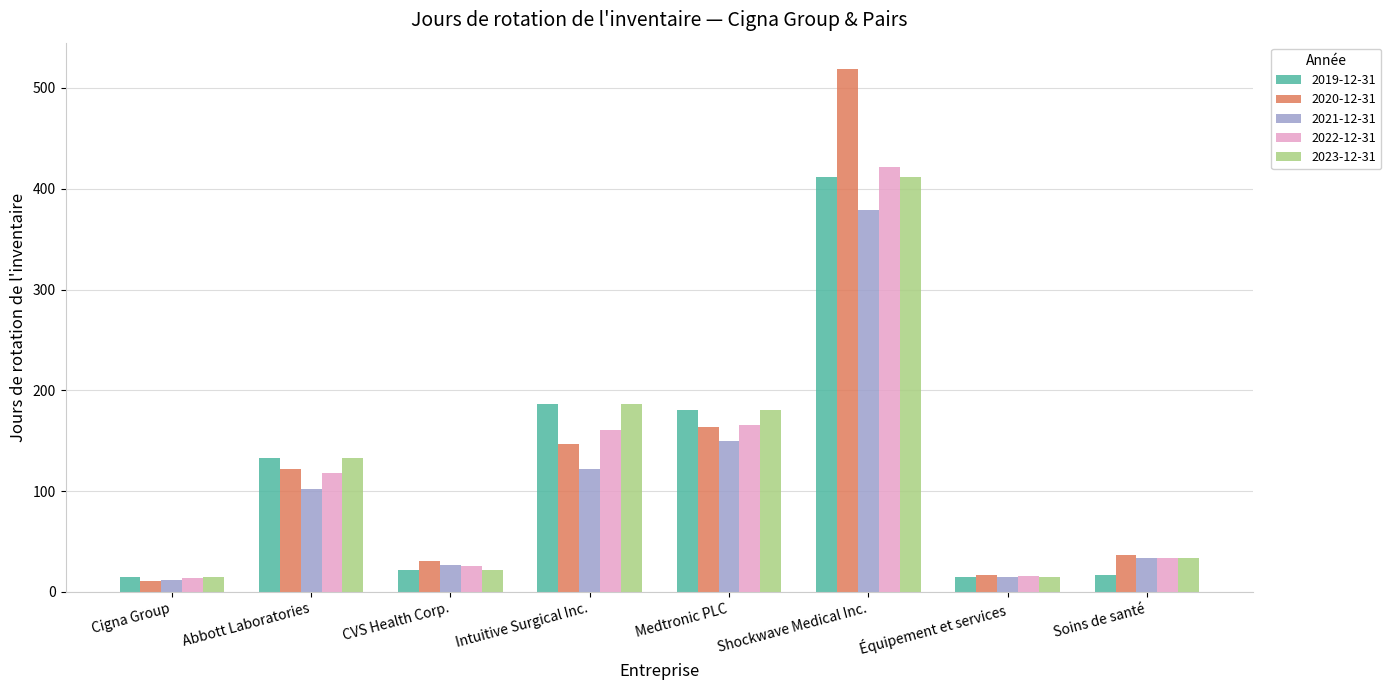

How many bars are there in total?

40